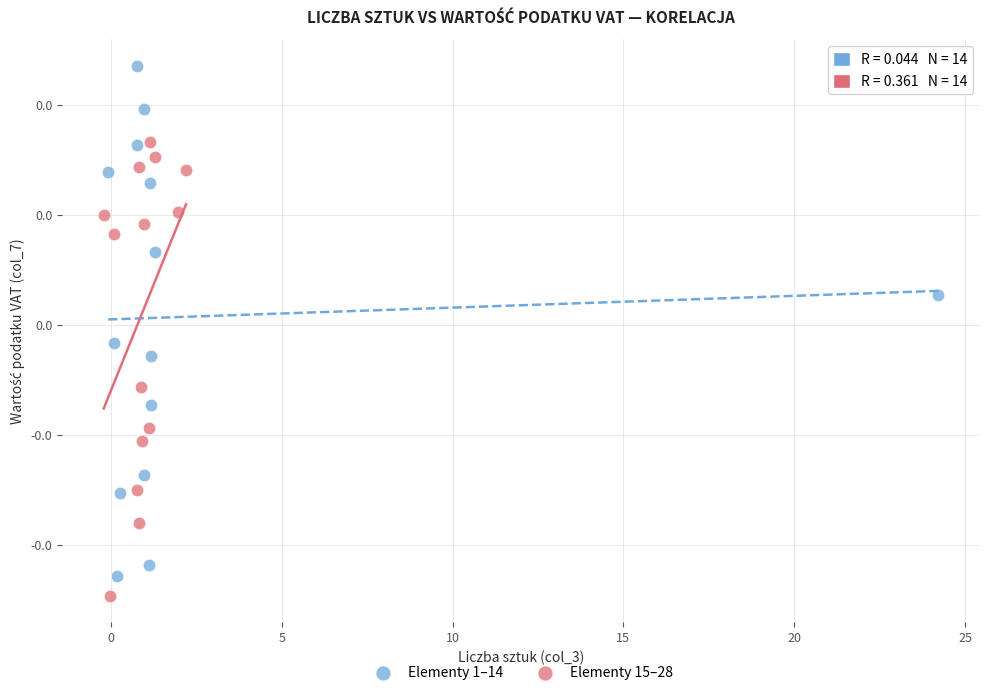

What are all the series names shown in the legend?

Elementy 1–14, Elementy 15–28